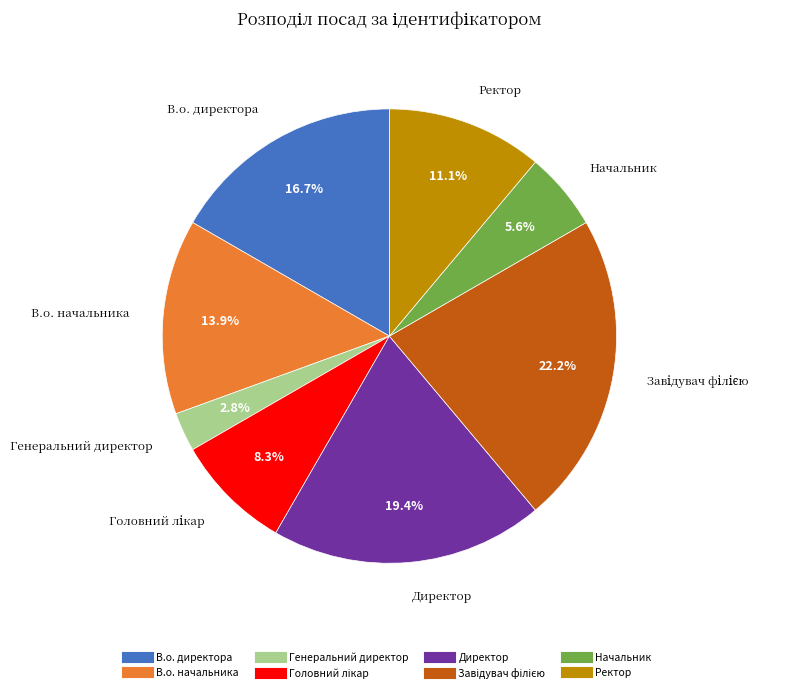

What percentage is NOT represented by Начальник?

94.4%